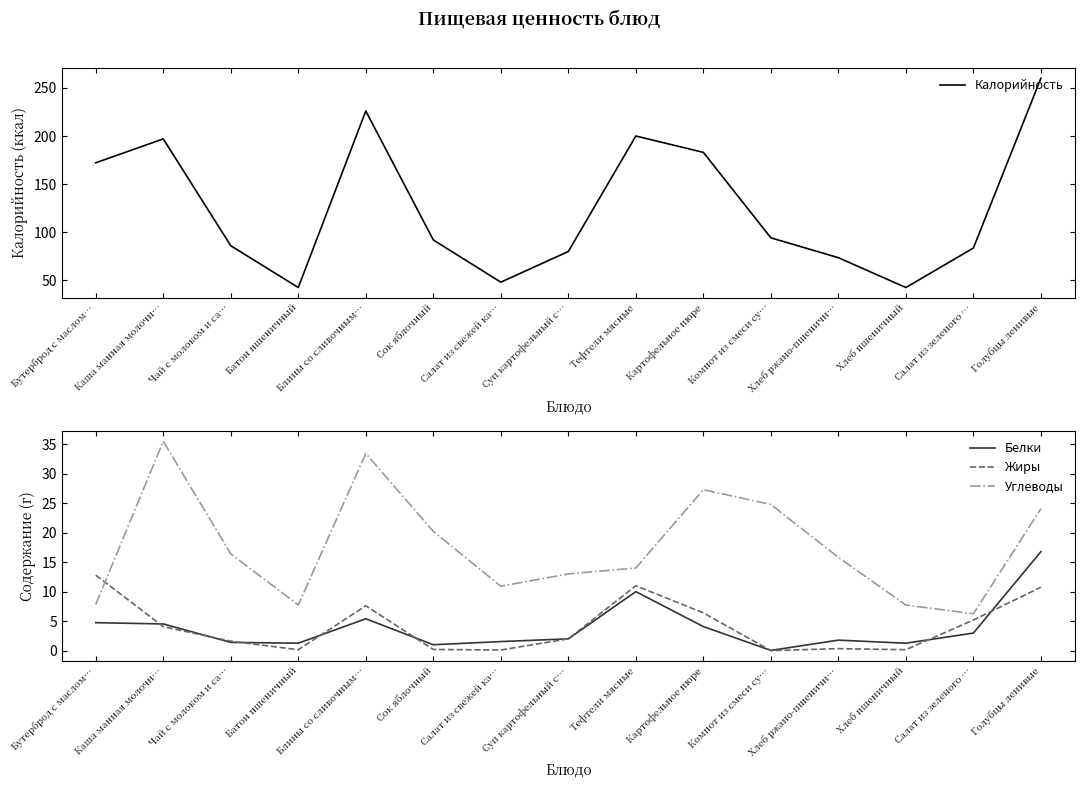

What is the average value of the Белки series?

3.9